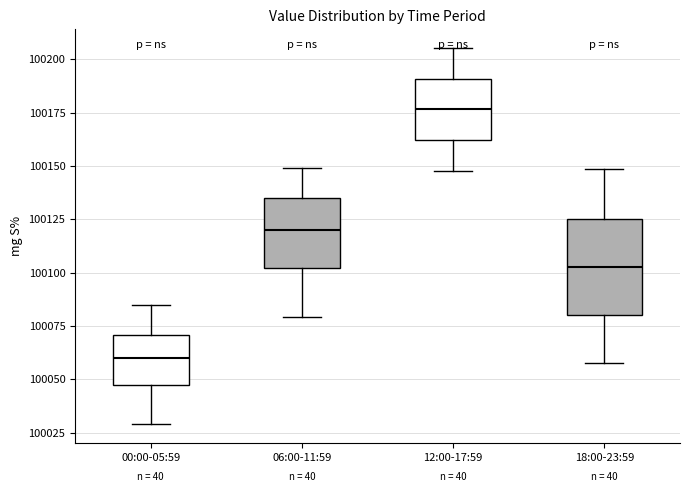

Which box is the tallest, from its lower edge to its upper edge?

18:00-23:59